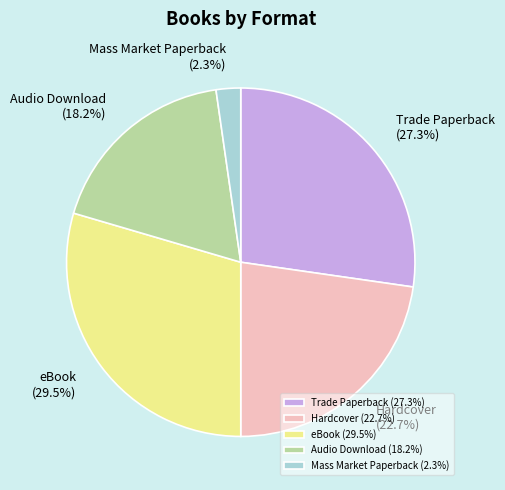

Which slice is the smallest?

Mass Market Paperback